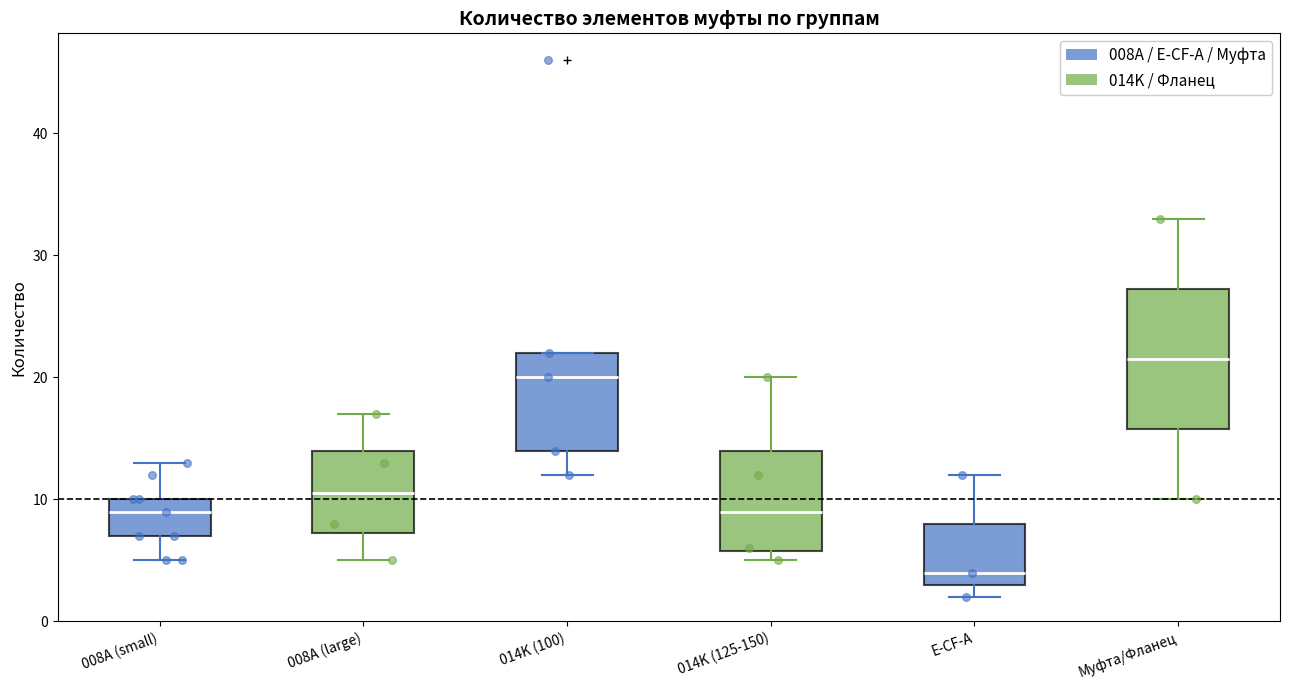

Where is the upper edge of the box for 008A (small) on the y-axis? The values are not printed on the chart, so give them approximately, as read against the axis.

10